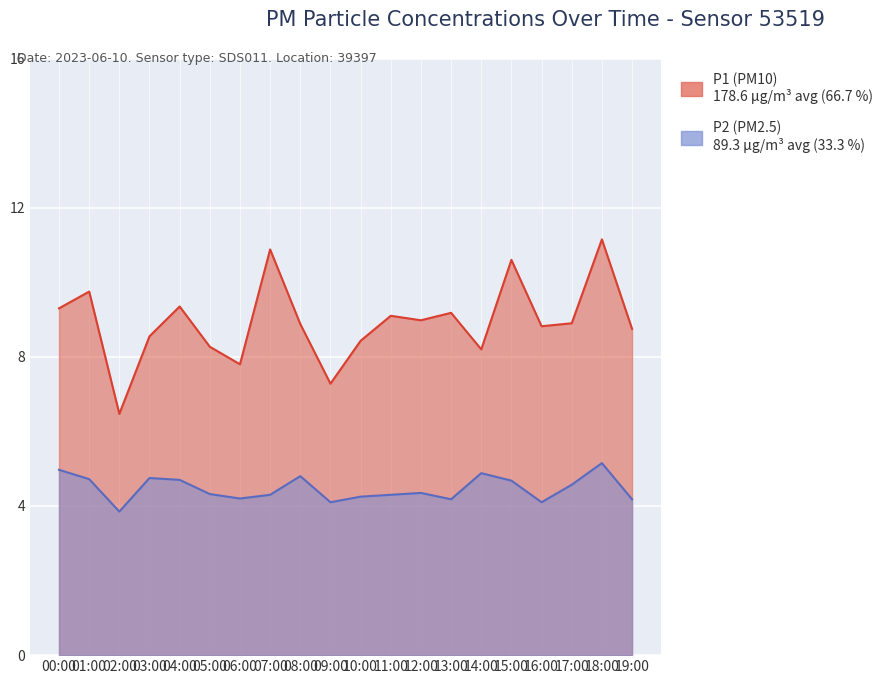

What is the difference between the maximum and minimum values in the P1 series?

4.7